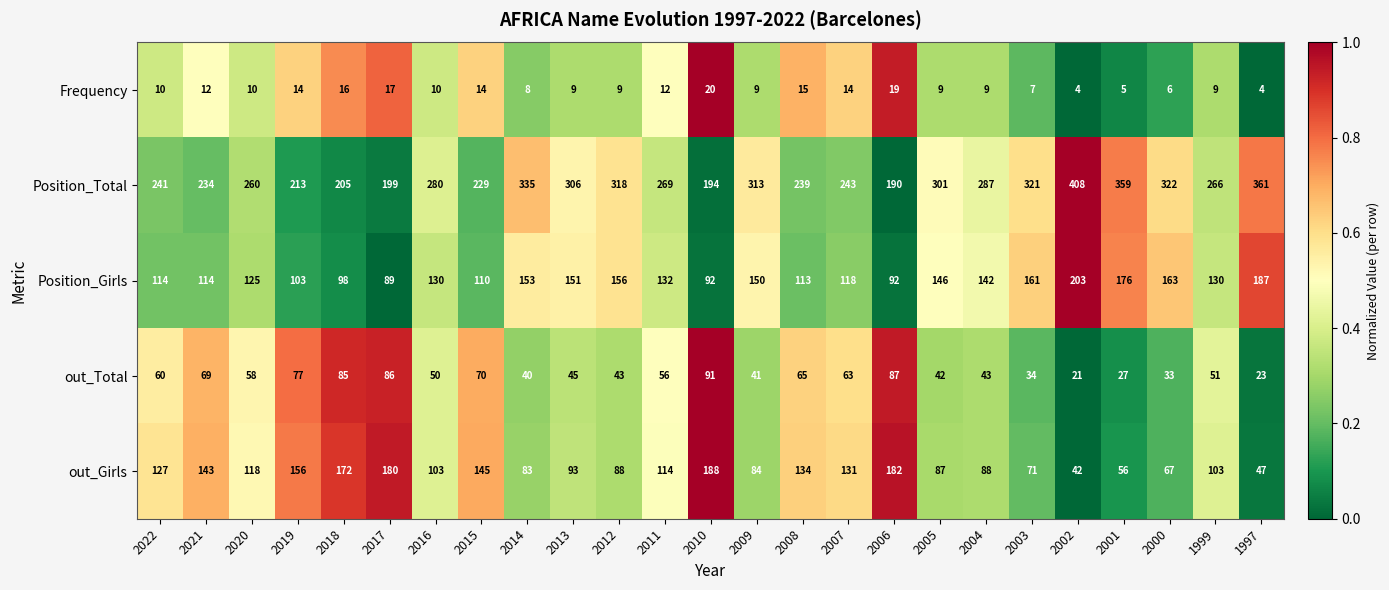

Read the Position_Girls value at 2000.

163